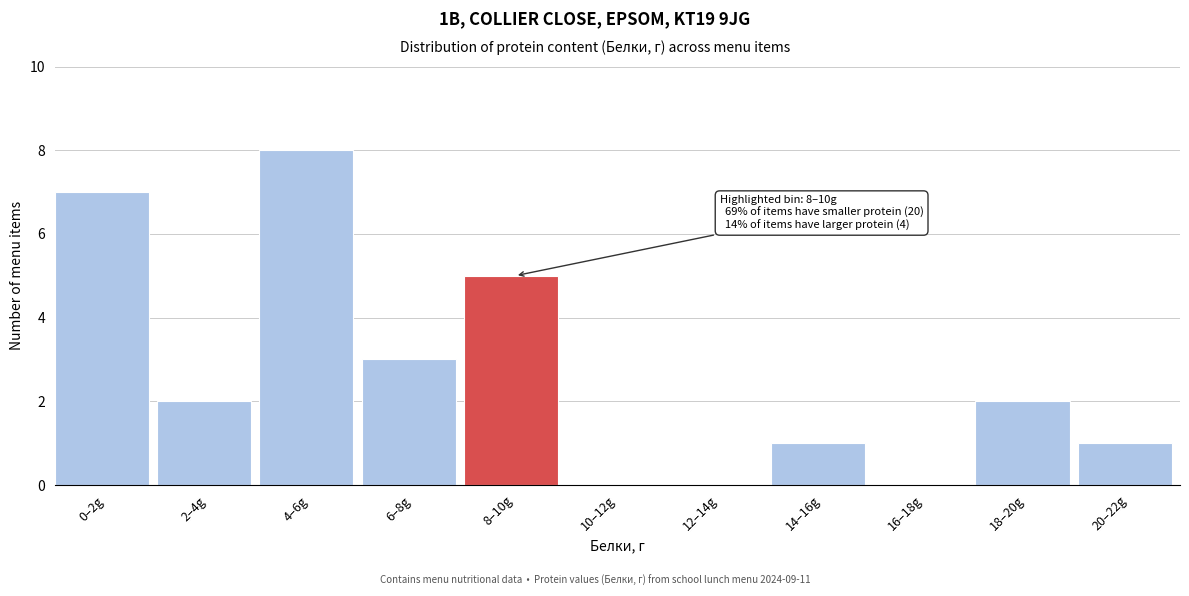

Reading right to left, transcribe all the data shown in this chart.

20–22g=1	18–20g=2	16–18g=0	14–16g=1	12–14g=0	10–12g=0	8–10g=5	6–8g=3	4–6g=8	2–4g=2	0–2g=7